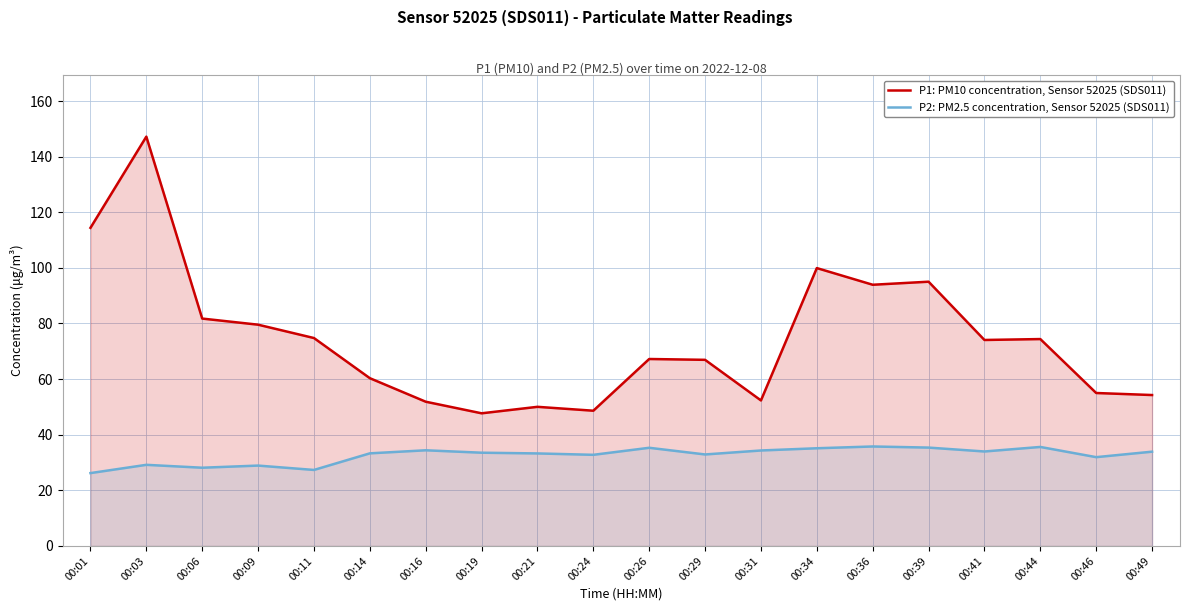

Rank the series by their maximum value, from highest to lowest.

P1: PM10 concentration, Sensor 52025 (SDS011), P2: PM2.5 concentration, Sensor 52025 (SDS011)